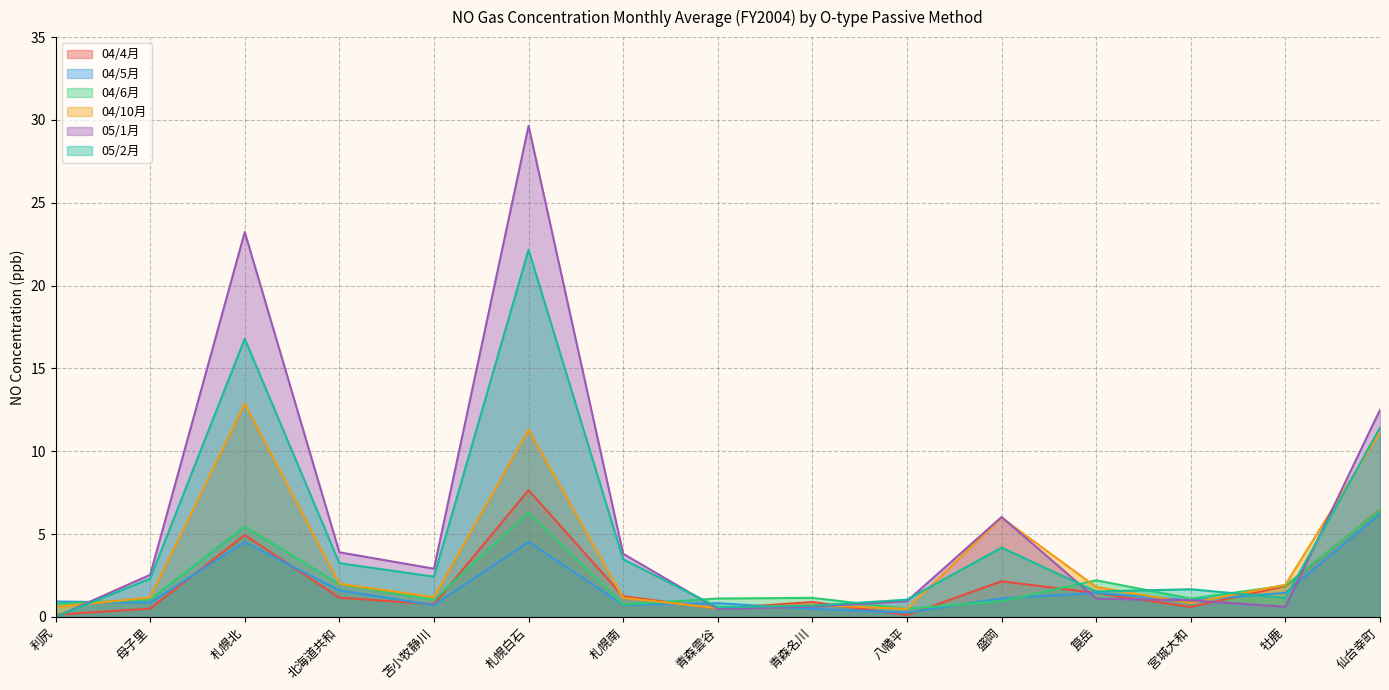

What are all the series names shown in the legend?

04/4月, 04/5月, 04/6月, 04/10月, 05/1月, 05/2月